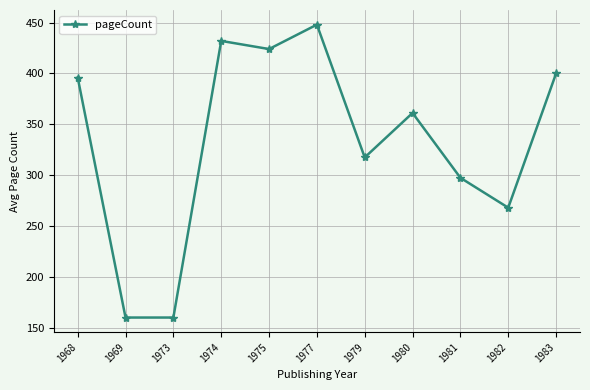

How many lines are shown in the chart?

1